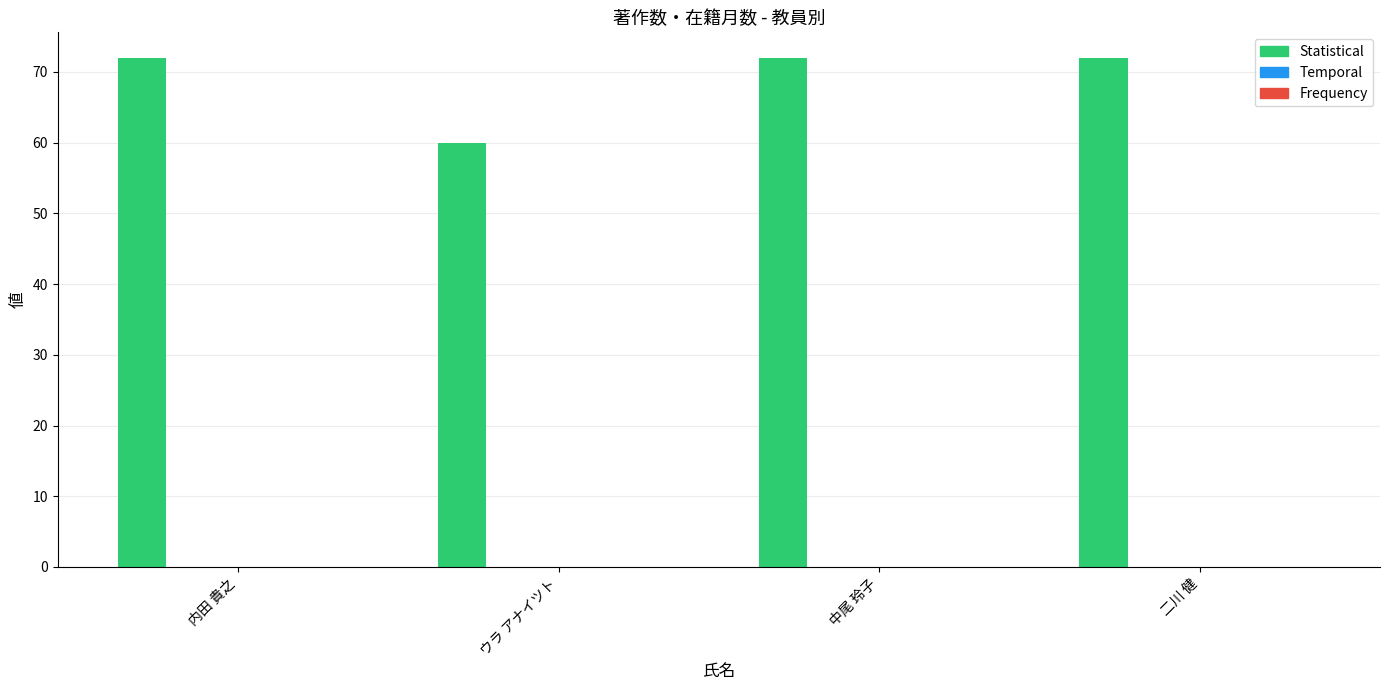

How many bars are there in total?

4